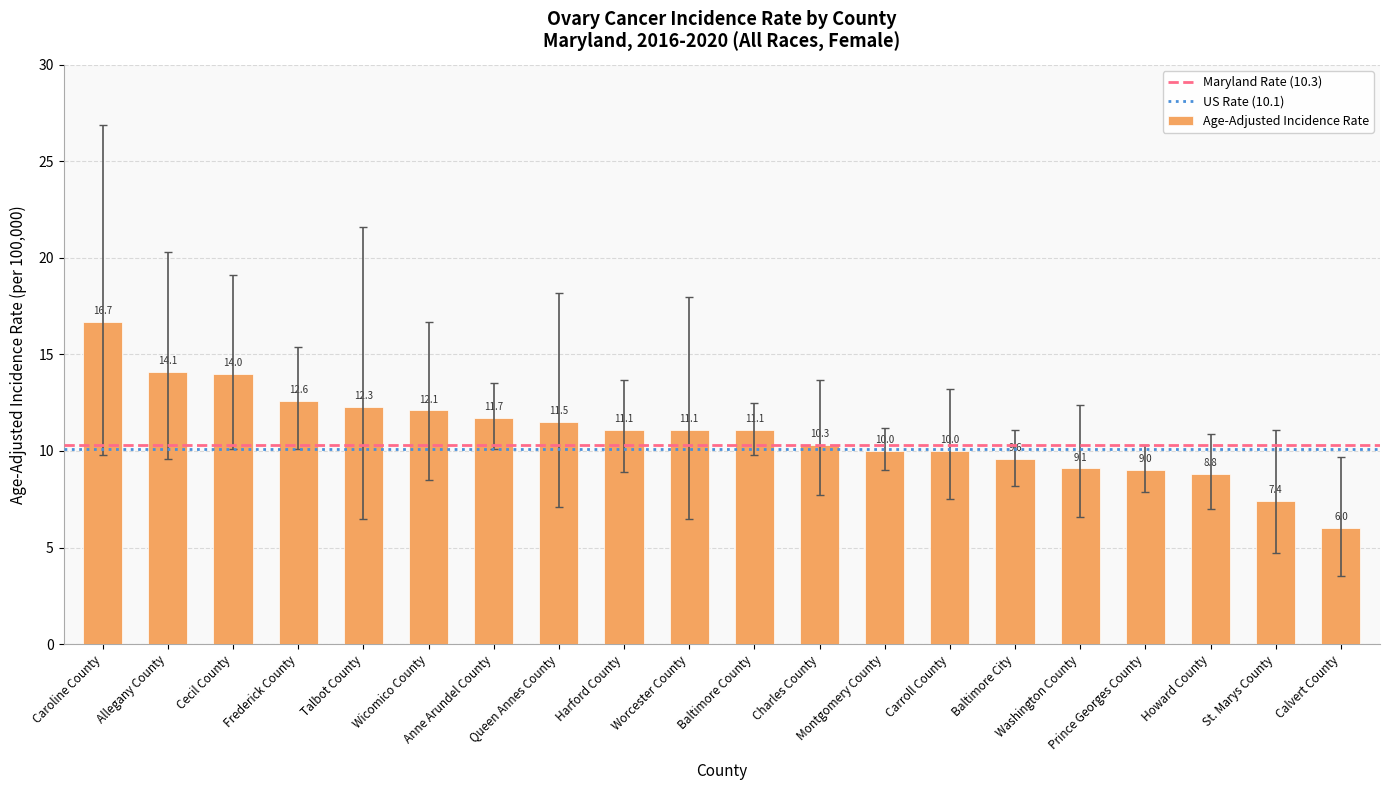

What is the greatest value displayed?

16.7